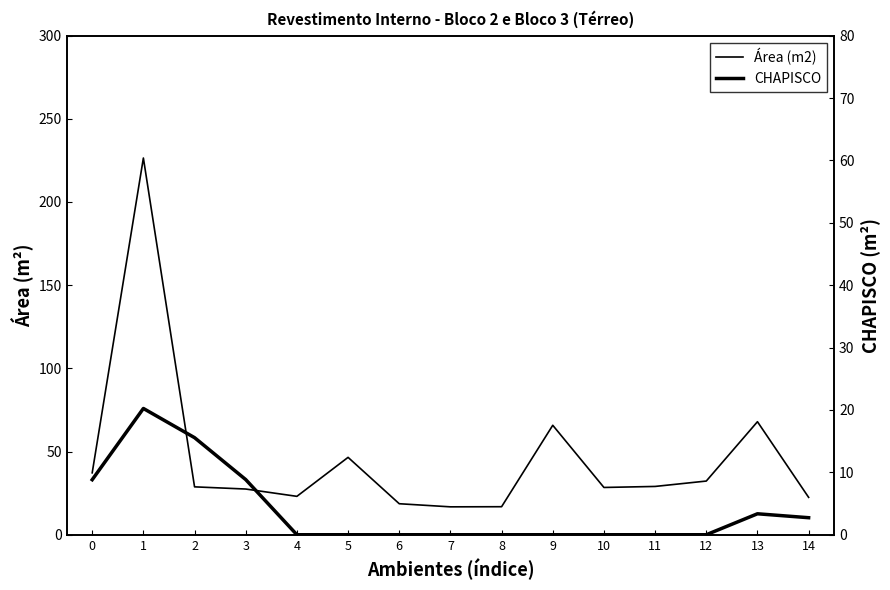

Where is Área (m2) nearest to the value 121?

13